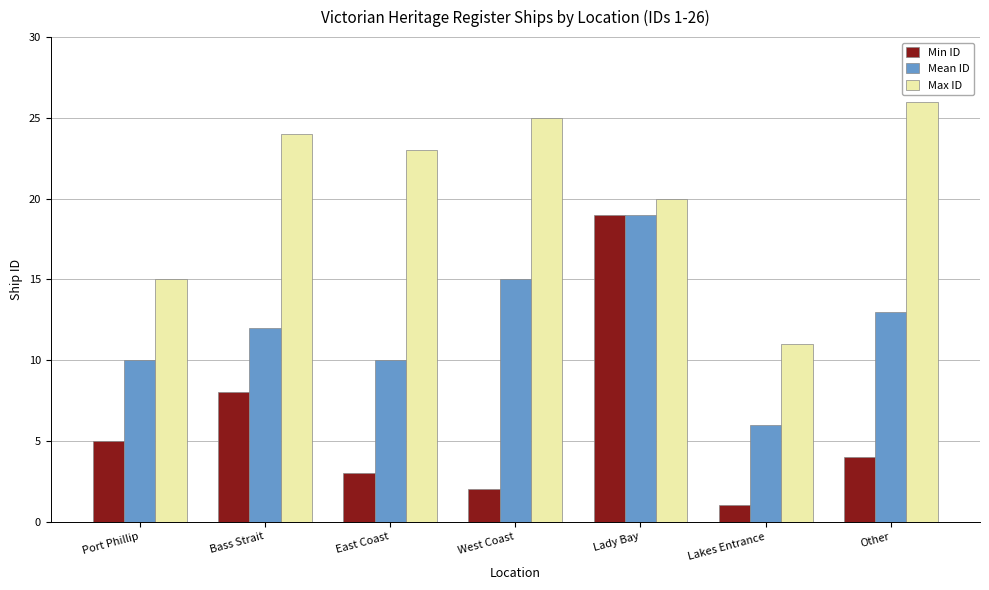

Between East Coast and Lakes Entrance, which series saw the biggest shift?

Max ID